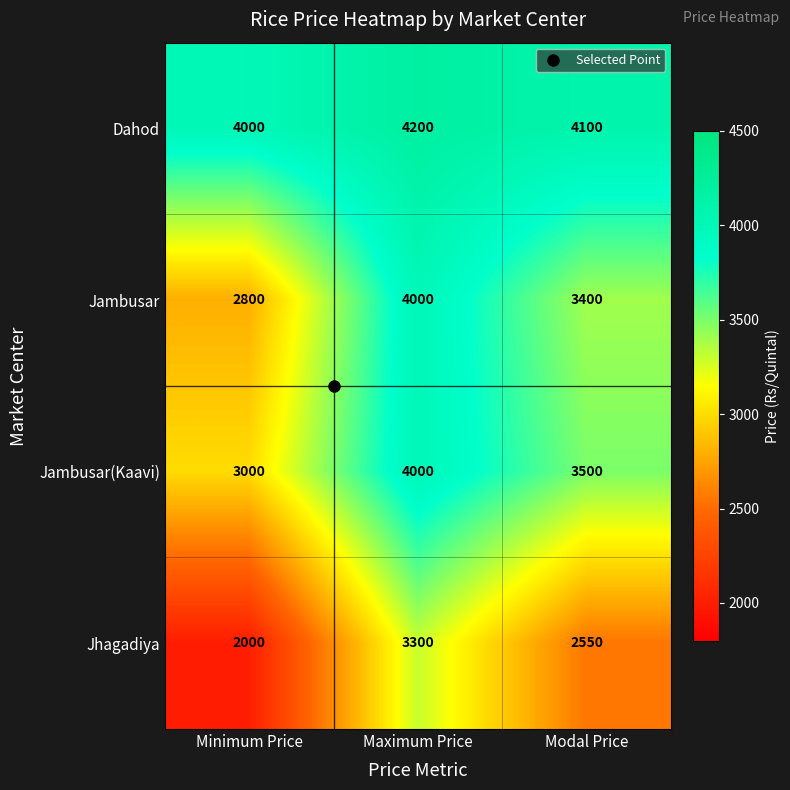

How many values in the Jambusar series are below 3400?

1